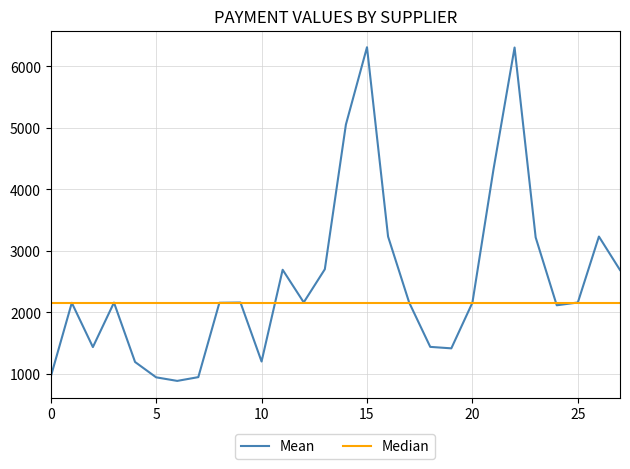

What is the value of the 14th point from the left?

2700.4